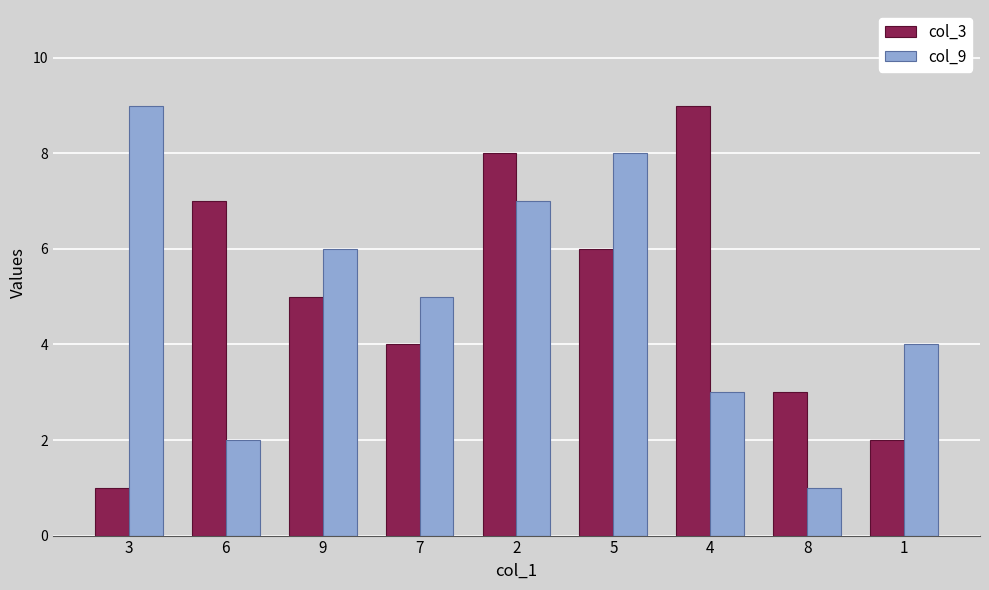

Is the value of col_9 at 6 greater than the value of col_3 at 5?

No